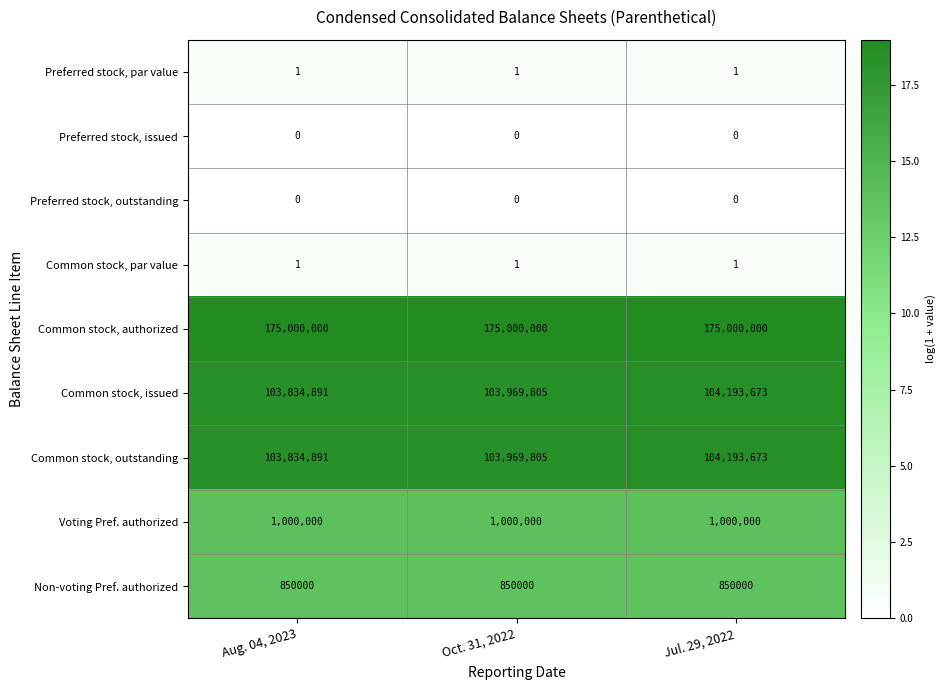

The Preferred stock, par value series shows 2 at Aug. 04, 2023. True or false?

False